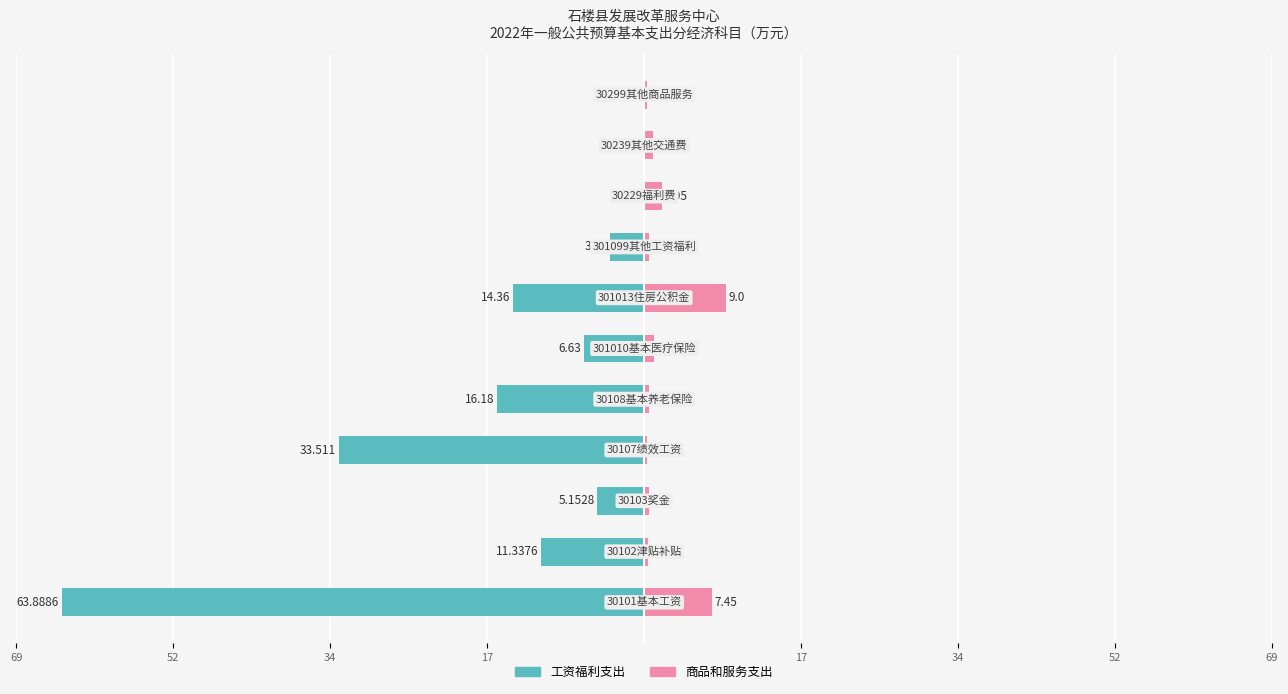

How many values in 工资福利支出 are below zero?

8